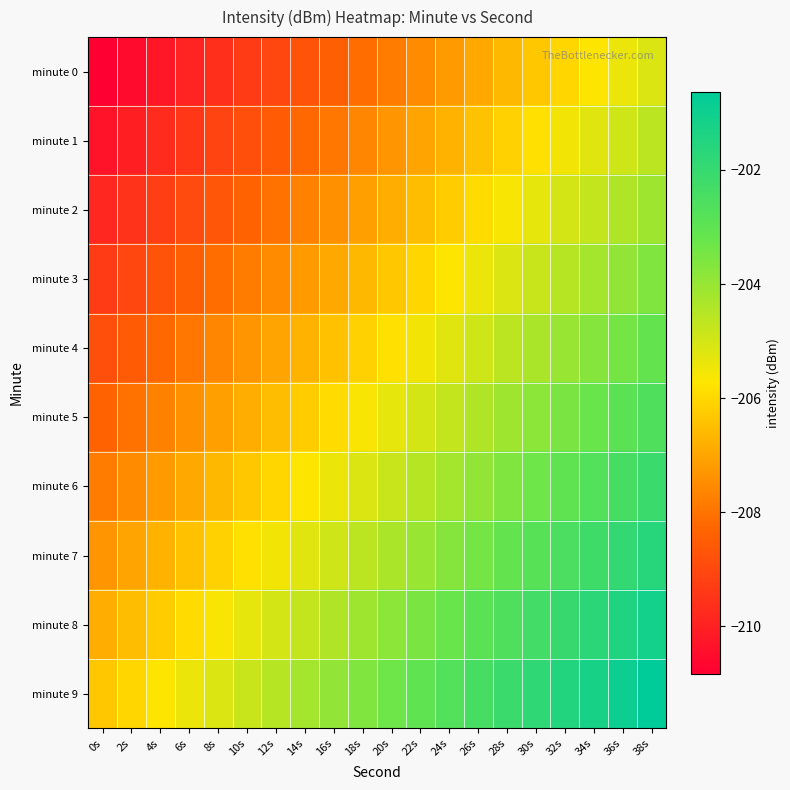

What is the difference between the highest and lowest values at 14s?

4.5